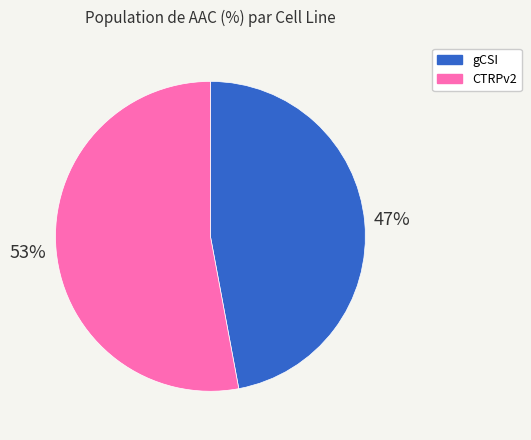

Do gCSI and CTRPv2 together represent more than half of the pie?

Yes